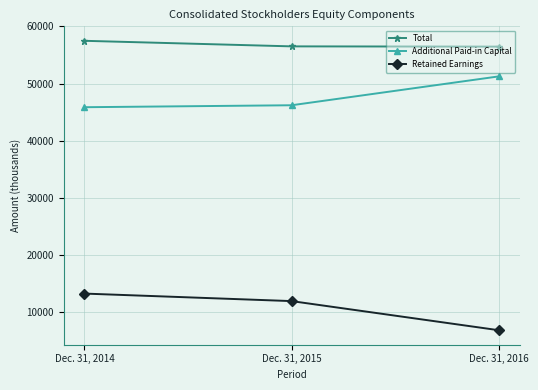

What is the average value of the Additional Paid-in Capital series?

47790